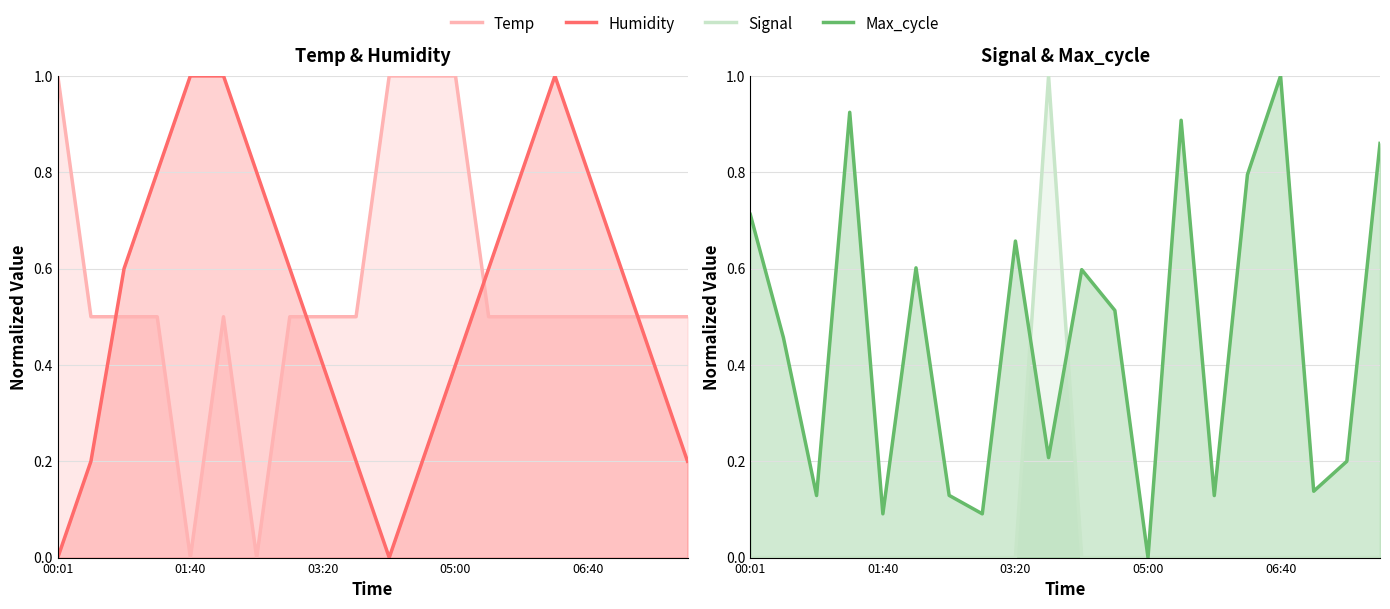

What position from the right is 14?

6